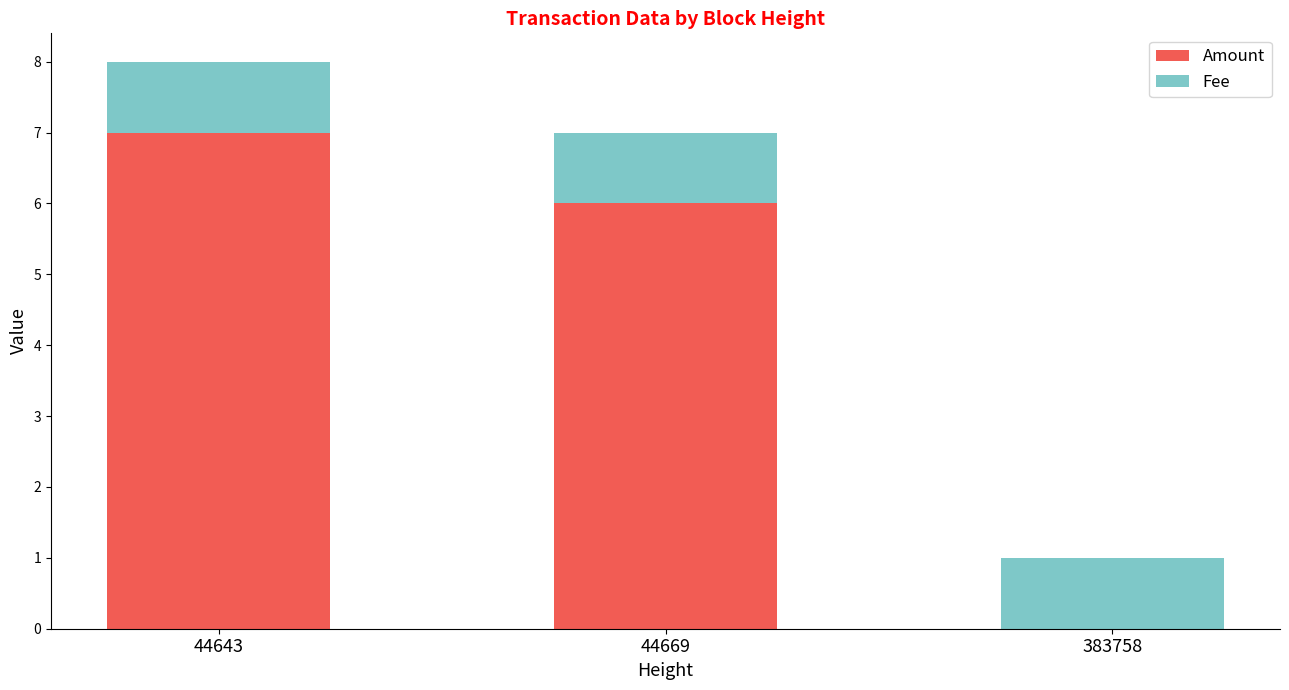

What is the total value across all series at 44643?

8